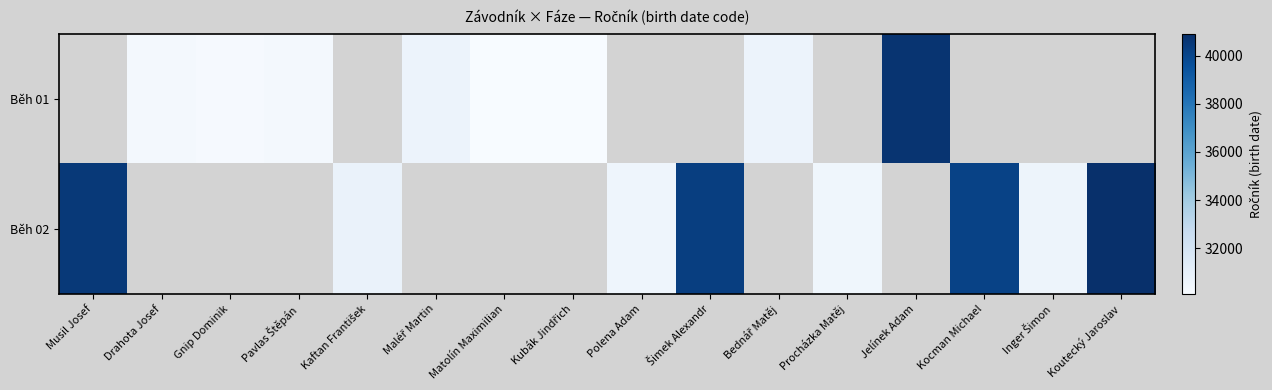

Which series has the largest range (max minus min)?

Běh 02